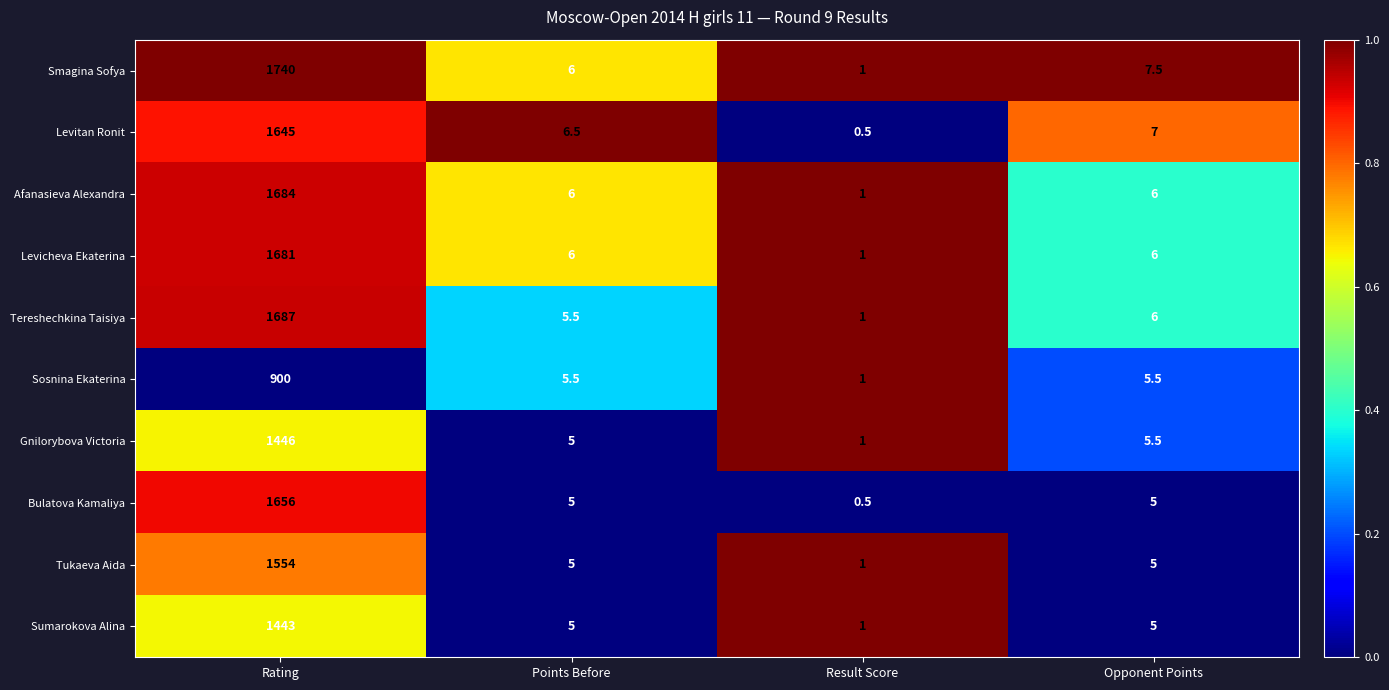

List the series in order of their peak value, lowest first.

Sosnina Ekaterina, Sumarokova Alina, Gnilorybova Victoria, Tukaeva Aida, Levitan Ronit, Bulatova Kamaliya, Levicheva Ekaterina, Afanasieva Alexandra, Tereshechkina Taisiya, Smagina Sofya